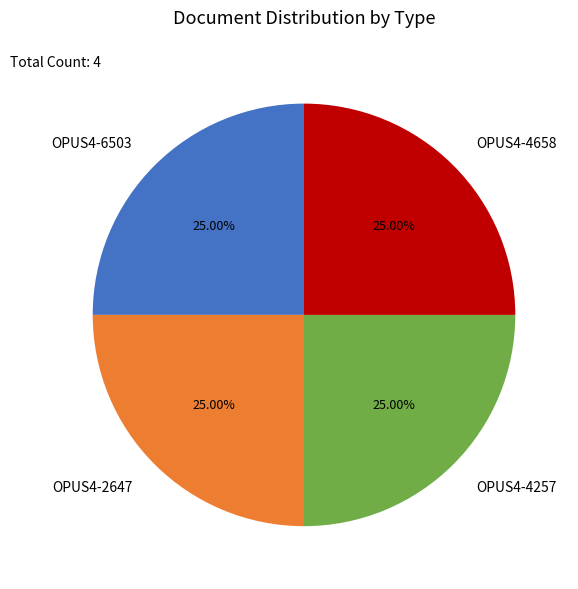

How many slices are in this pie chart?

4